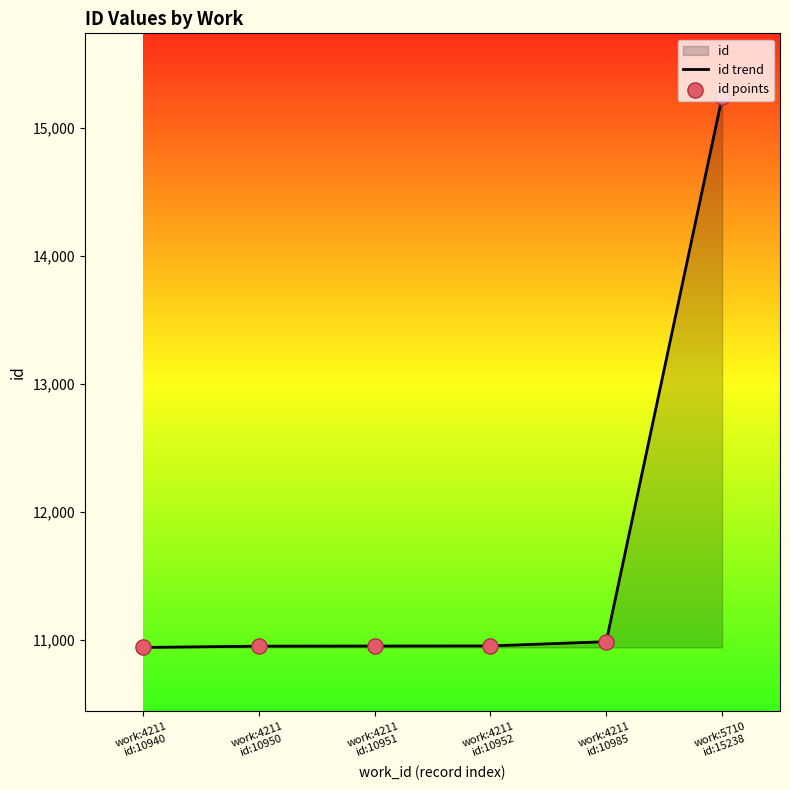

At how many categories does at least one series exceed 13925?

1